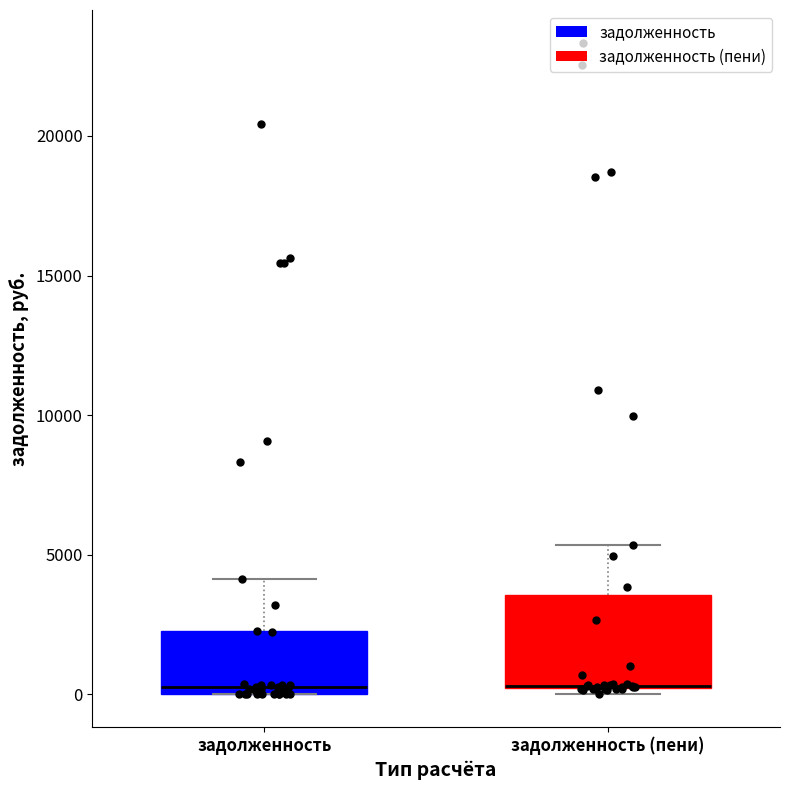

Reading left to right, read every box against the y-axis: the position of its median line, the range the box covers, and the ends of its whiskers. The values are not printed on the chart, so give them approximately, as read against the axis.

задолженность: median 500, box 0 to 2500, whiskers 0 to 4000
задолженность (пени): median 500 (drawn on the box's lower edge), box 0 to 3500, whiskers 0 (just below the box's lower edge) to 5500